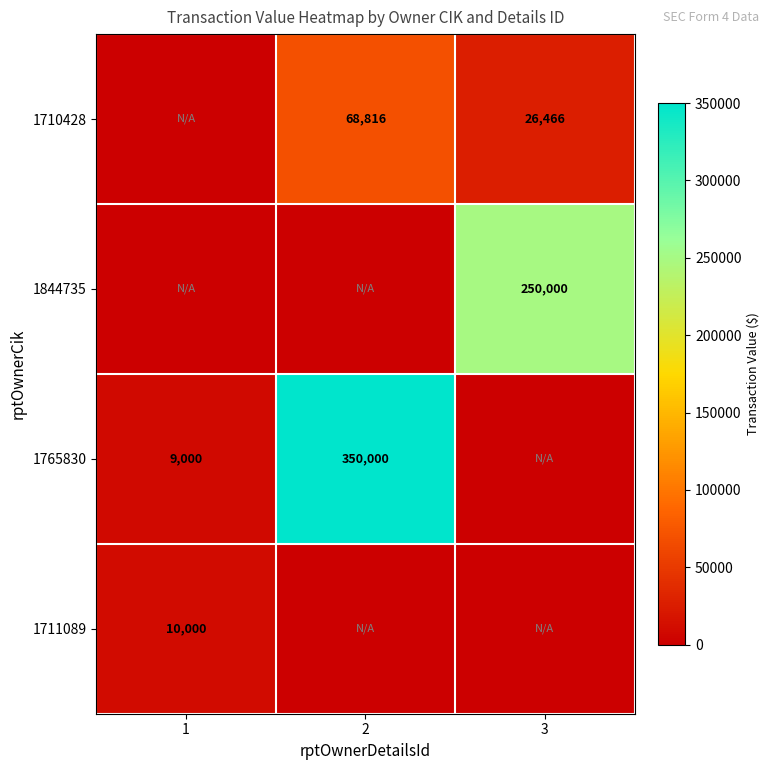

At which category is the sum across all series the highest?

2